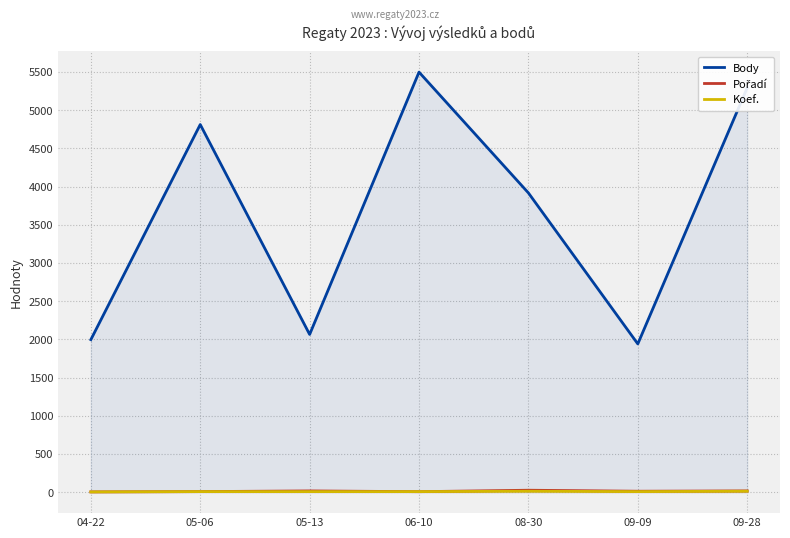

What is the average value of the Koef. series?

8